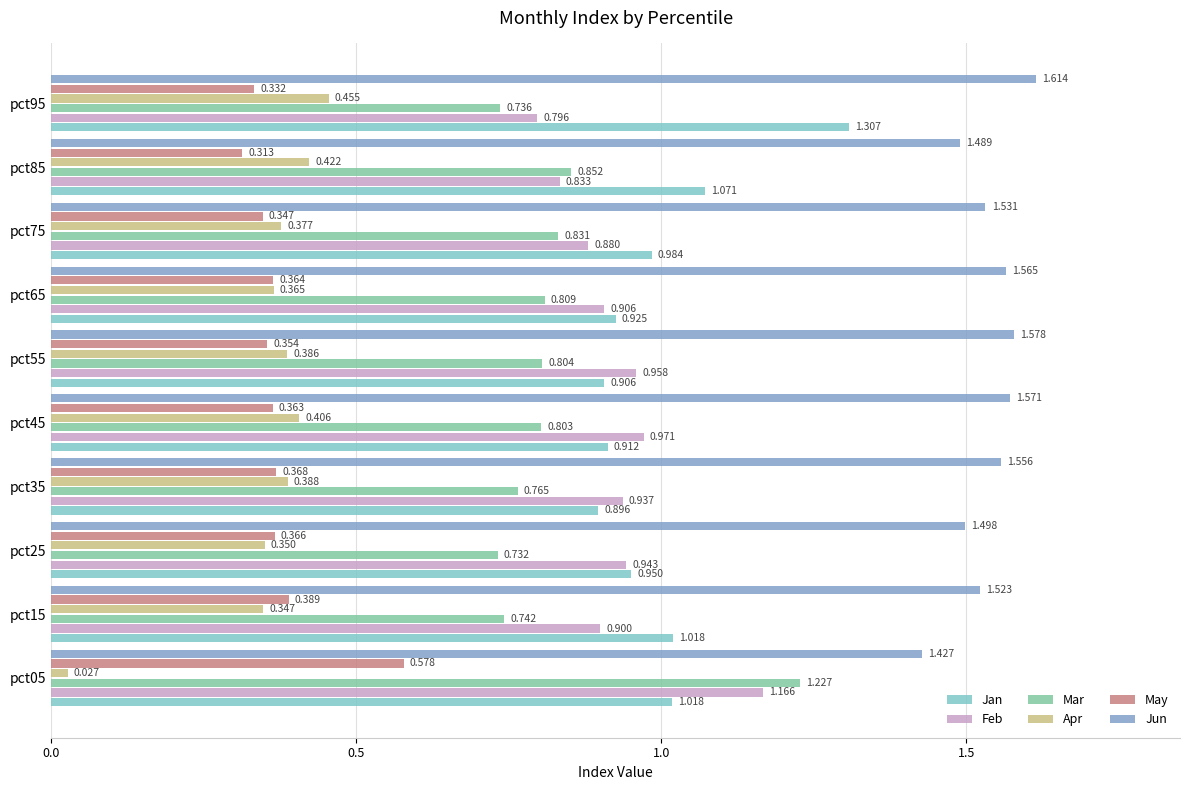

List the series in order of their peak value, lowest first.

Apr, May, Feb, Mar, Jan, Jun